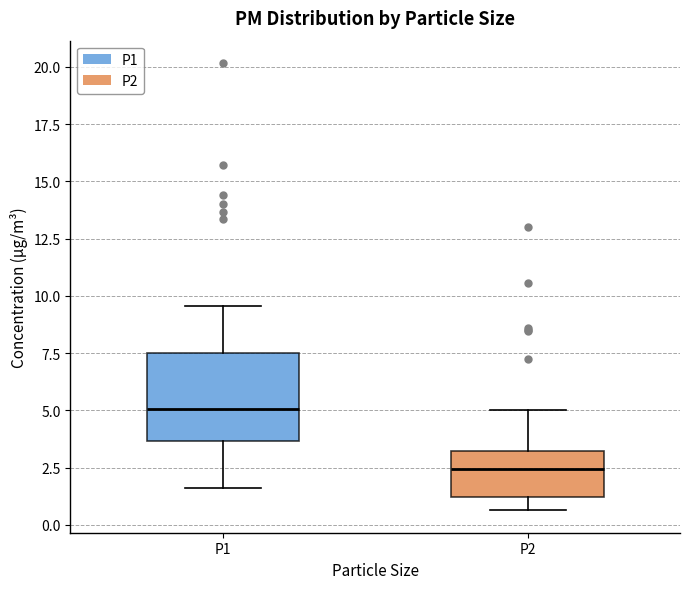

Where does the lower whisker of the box for P1 end on the y-axis? The values are not printed on the chart, so give them approximately, as read against the axis.

1.5